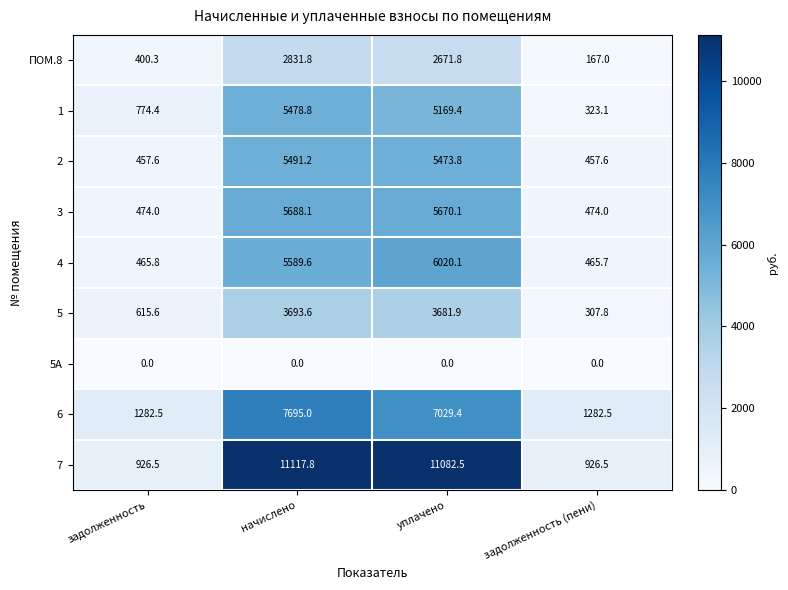

Between начислено and уплачено, which series saw the biggest shift?

6